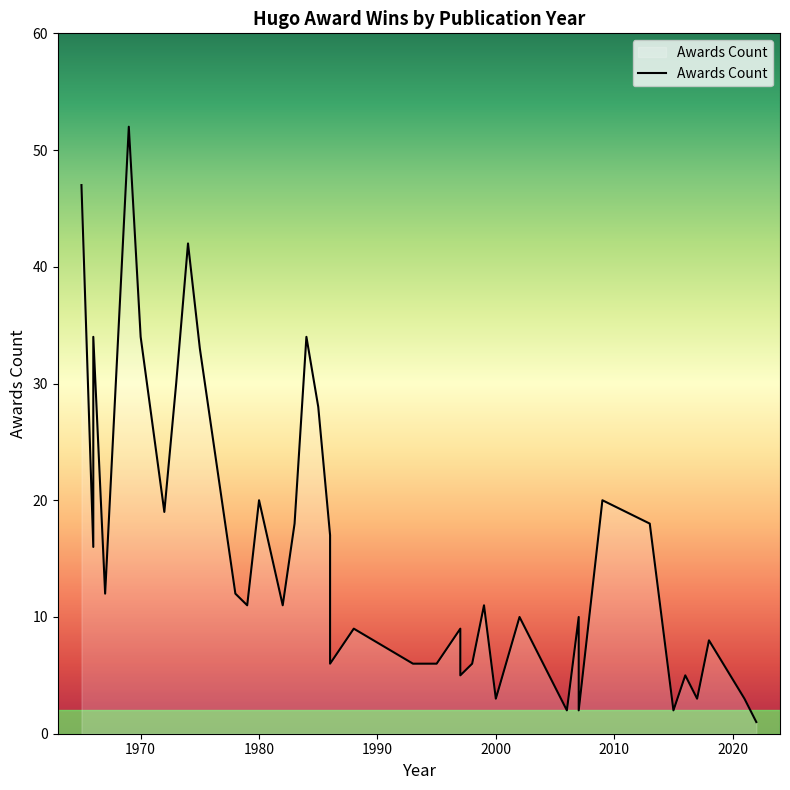

How many lines are shown in the chart?

1